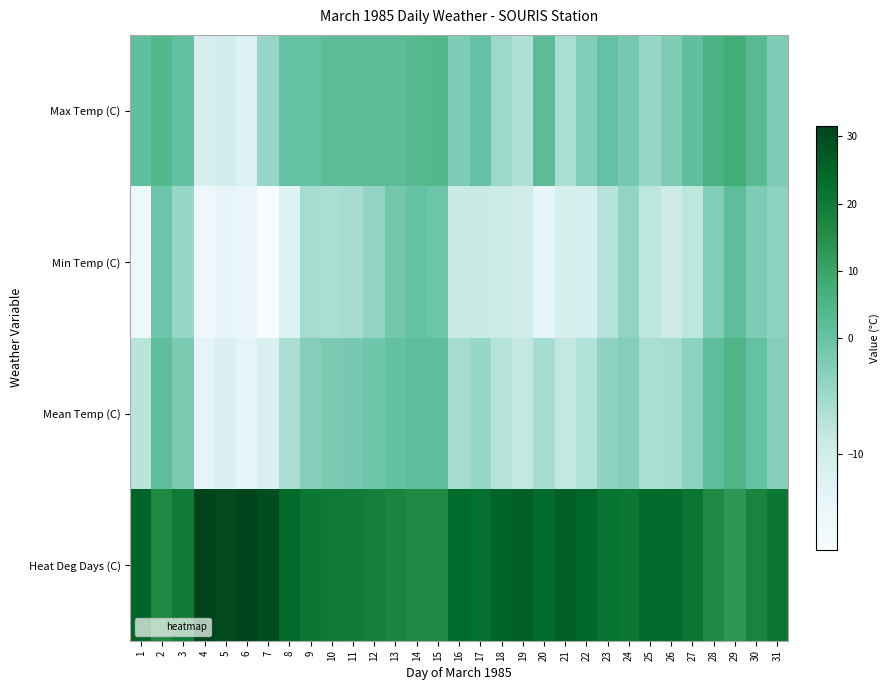

Which series changed the most between 13 and 28?

Max Temp (C)